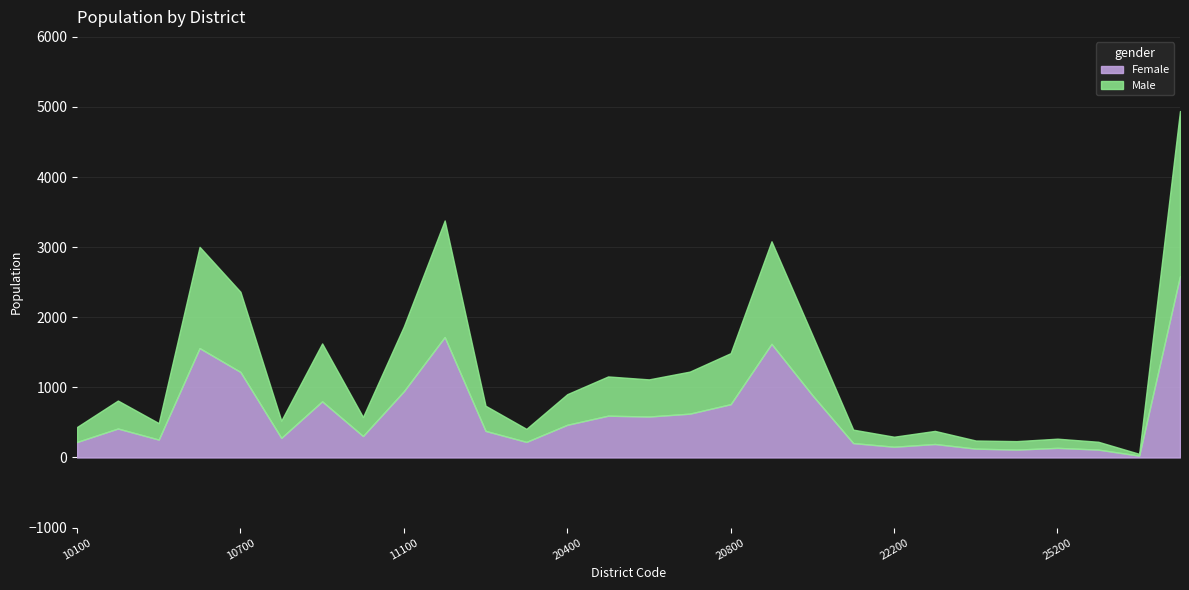

What are all the series names shown in the legend?

Female, Male